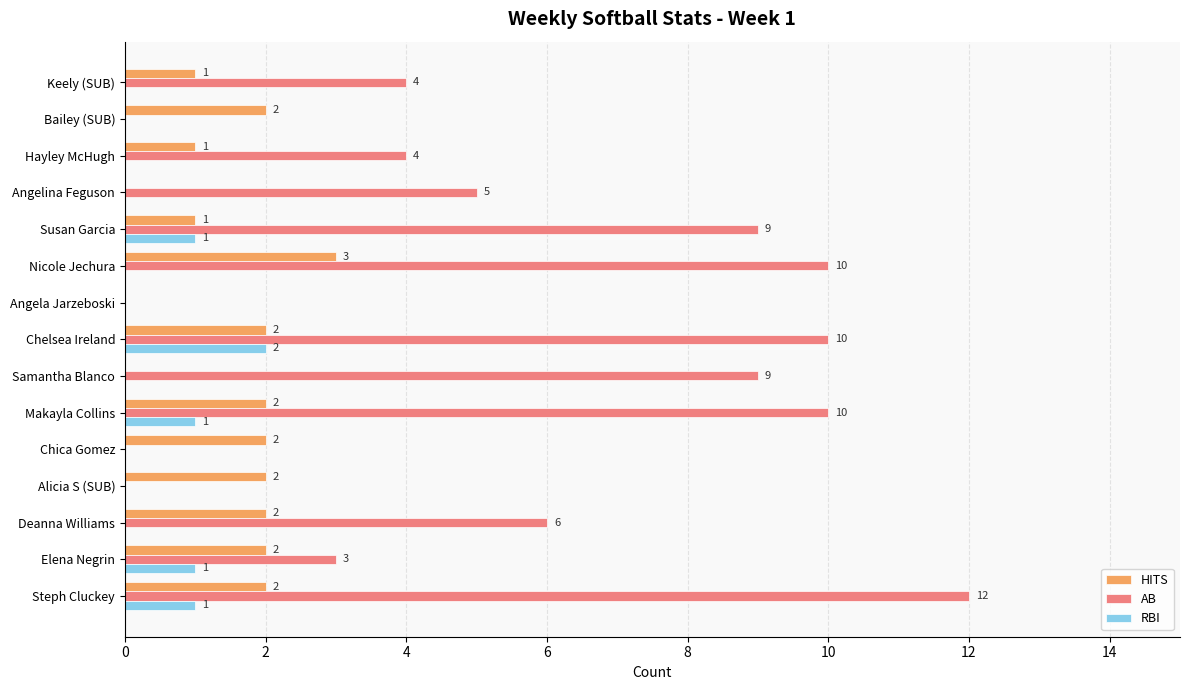

Between Susan Garcia and Keely (SUB), which series saw the biggest shift?

AB